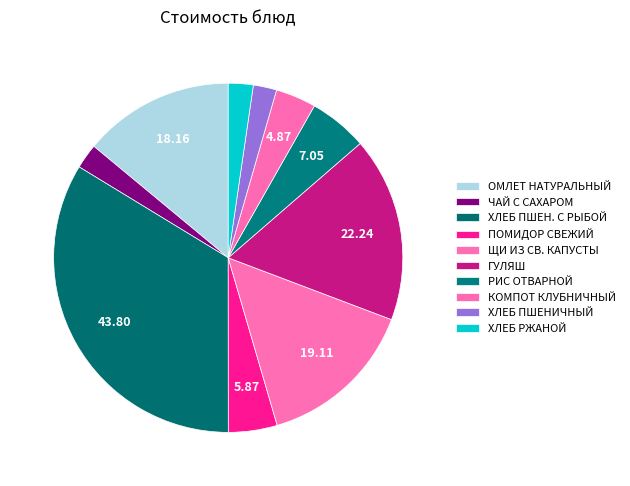

How many segments does this pie chart have?

10